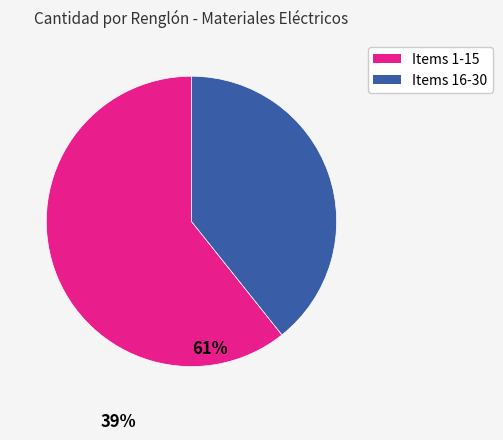

Is there any slice that represents more than half of the pie?

Yes